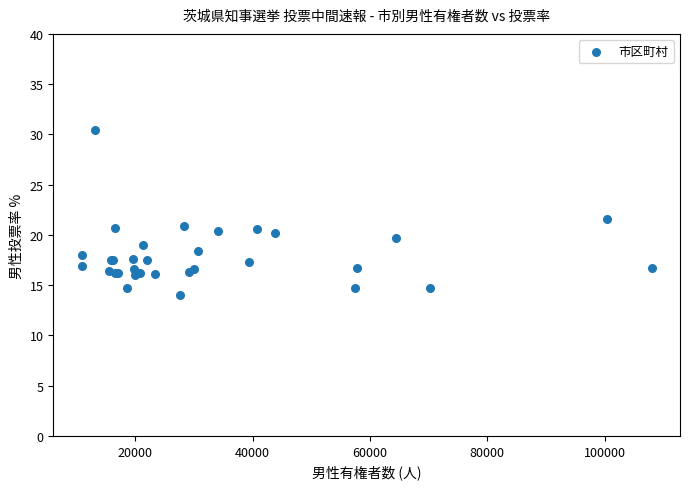

What Y value in the scatter plot is closest to 22?

21.6